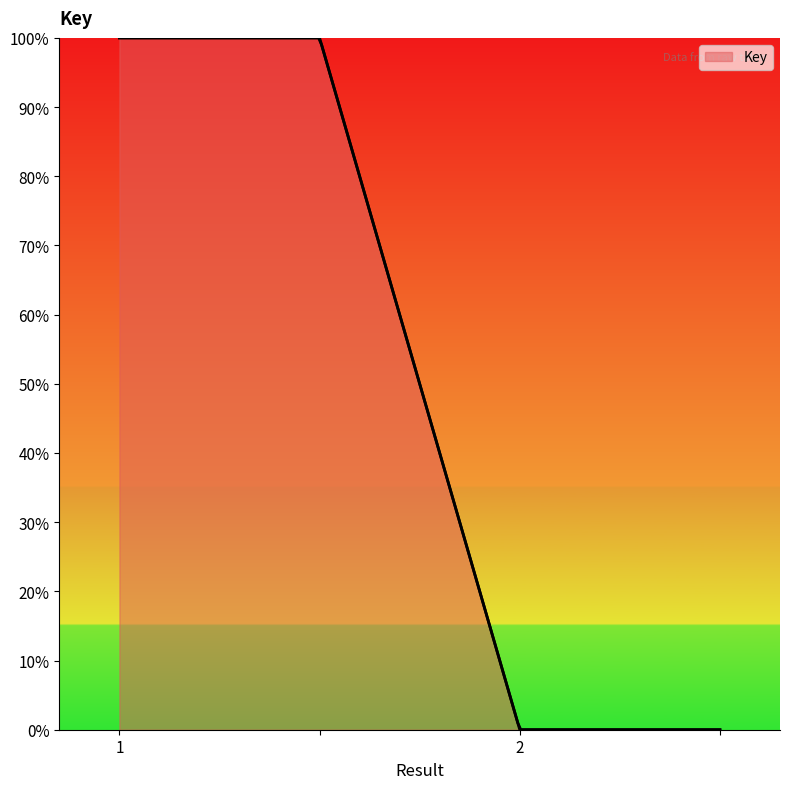

What is the sum of all values?

200